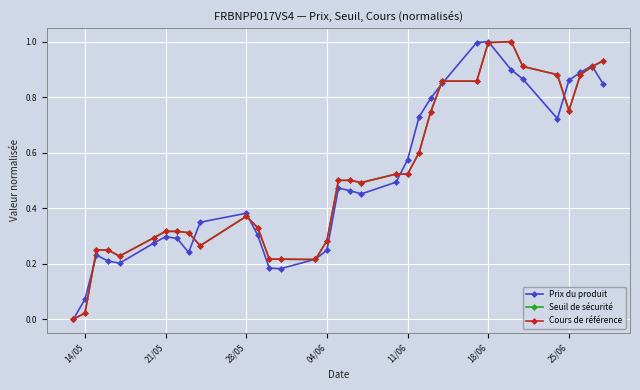

True or false: Cours de référence has more than 0 interior local peaks.

True